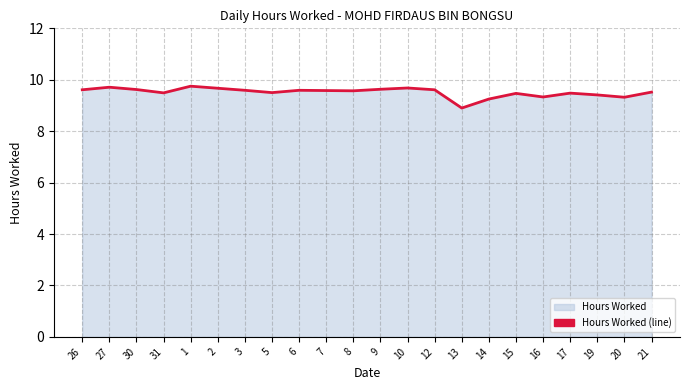

What is the label of the 18th point from the left?

16